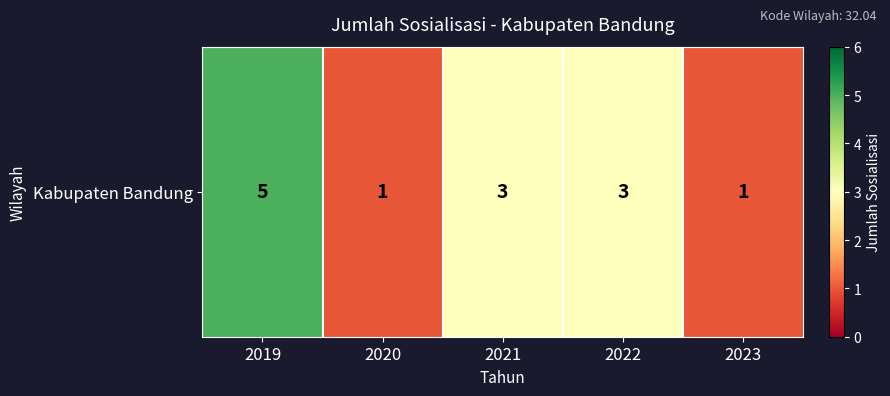

What is the difference between the maximum and second lowest values?

4